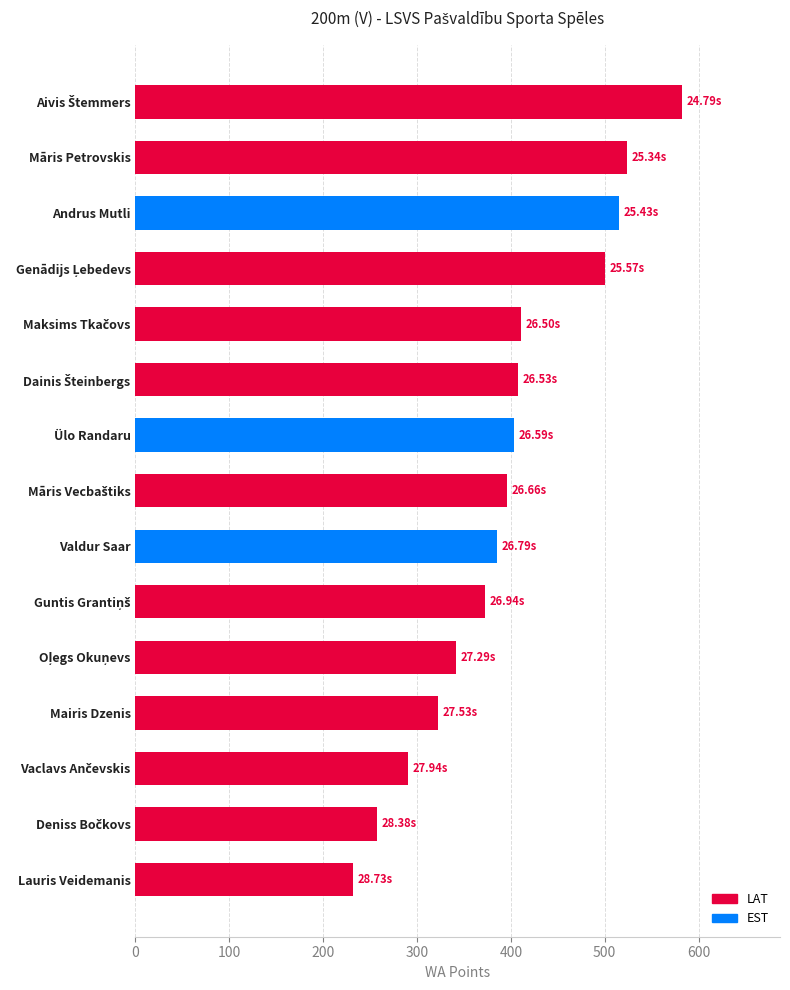

How many bars are there in total?

15